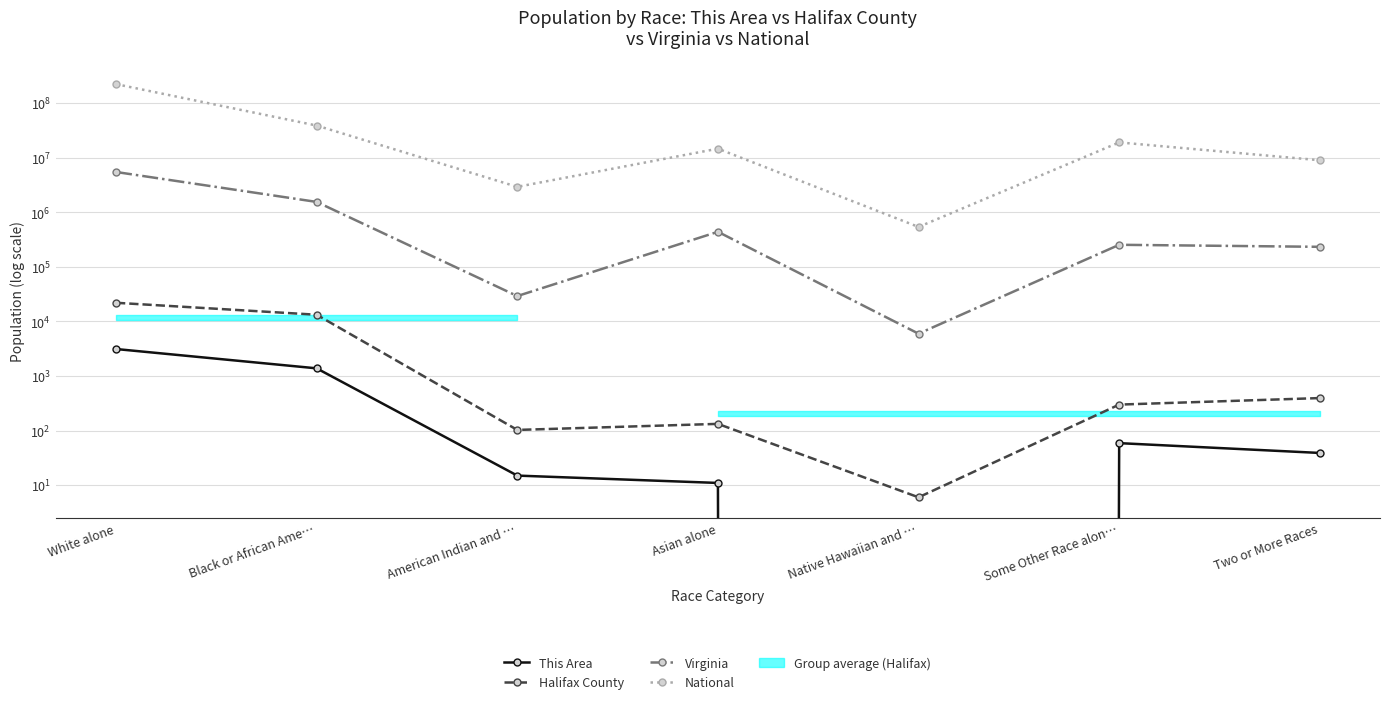

Reading right to left, list all the values displayed in this chart.

This Area: 39	59	0	11	15	1385	3128
Halifax County: 395	300	6	133	103	13293	22011
Virginia: 233400	254278	5980	439890	29225	1551399	5486852
National: 9009073	19107368	540013	14674252	2932248	38929319	223553265